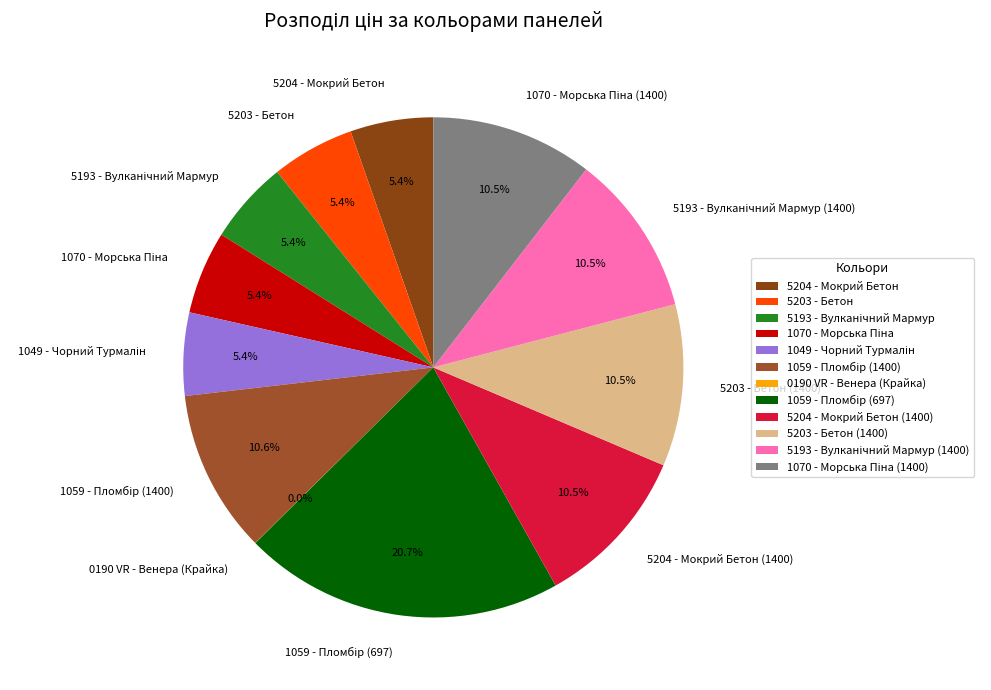

Does 5203 - Бетон (1400) account for over 50% of the chart?

No